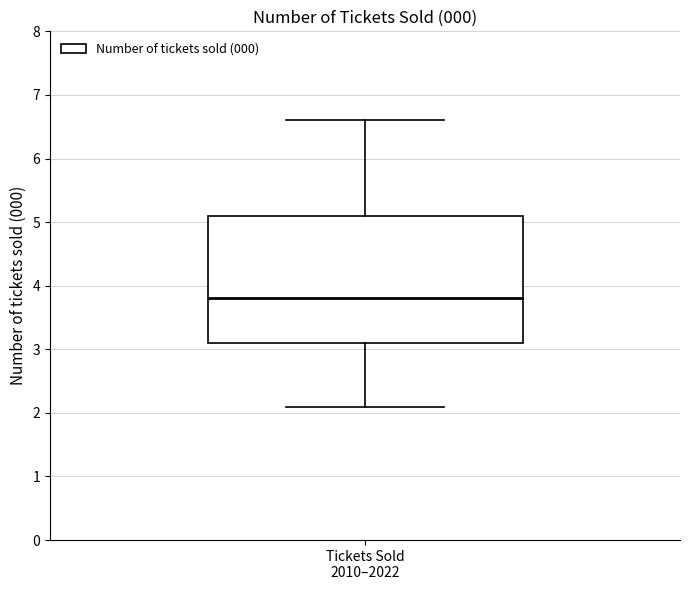

Read this box plot against the y-axis: the position of the median line, the range covered by the box, and the ends of both whiskers. The values are not printed on the chart, so give them approximately, as read against the axis.

median 3.8, box 3.1 to 5.1, whiskers 2.1 to 6.6